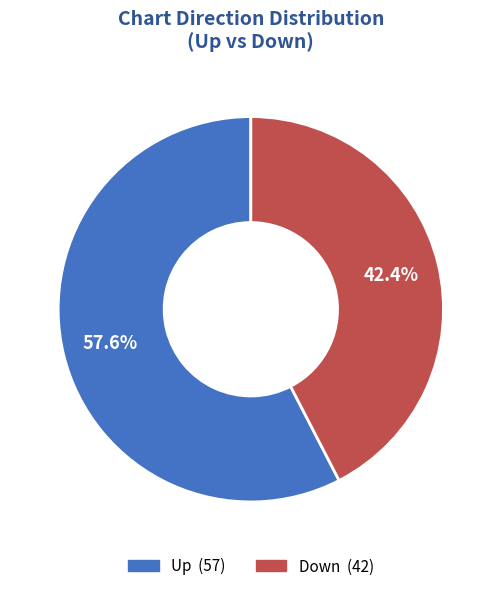

Does any single category account for the majority?

Yes